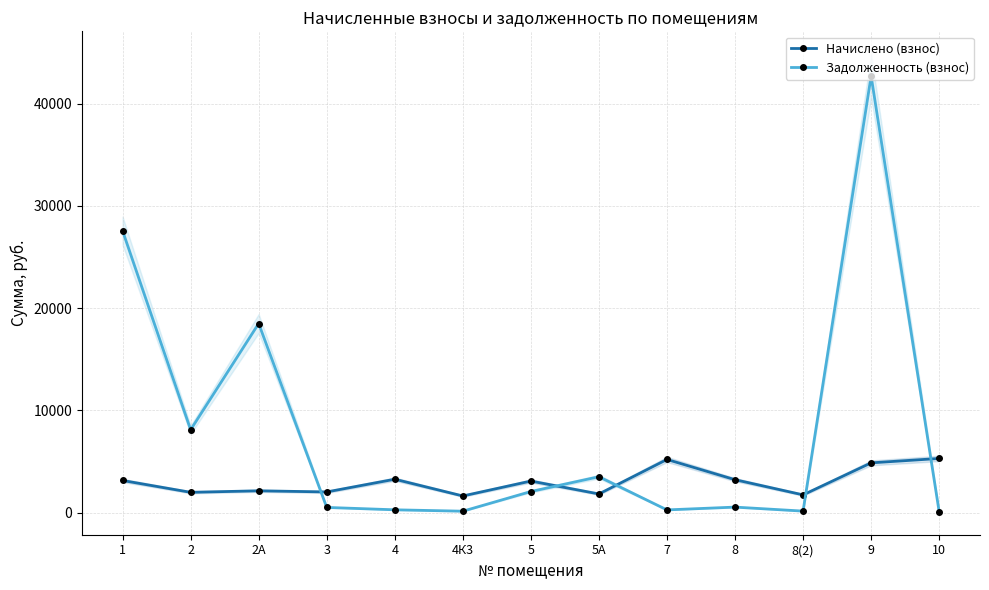

Reading right to left, list all the values displayed in this chart.

Начислено (взнос): 10=5294.2	9=4863.2	8(2)=1732.3	8=3217.1	7=5195.6	5А=1822.2	5=3083.8	4К3=1625.2	4=3262.7	3=2019.1	2А=2130.0	2=1982.3	1=3139.6
Задолженность (взнос): 10=76.5	9=42695.9	8(2)=144.4	8=536.2	7=262.3	5А=3506.9	5=2060.4	4К3=135.4	4=271.9	3=504.8	2А=18491.9	2=8098.2	1=27563.3